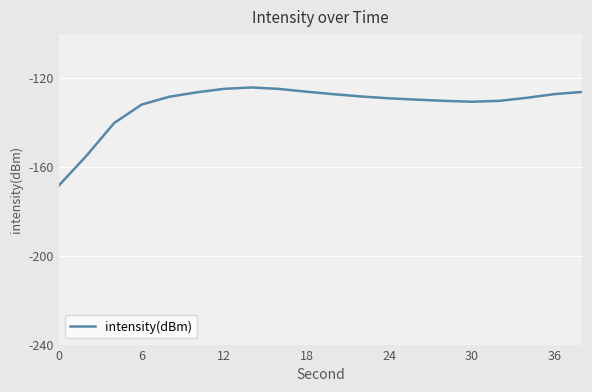

What is the maximum value shown in the chart?

-124.1